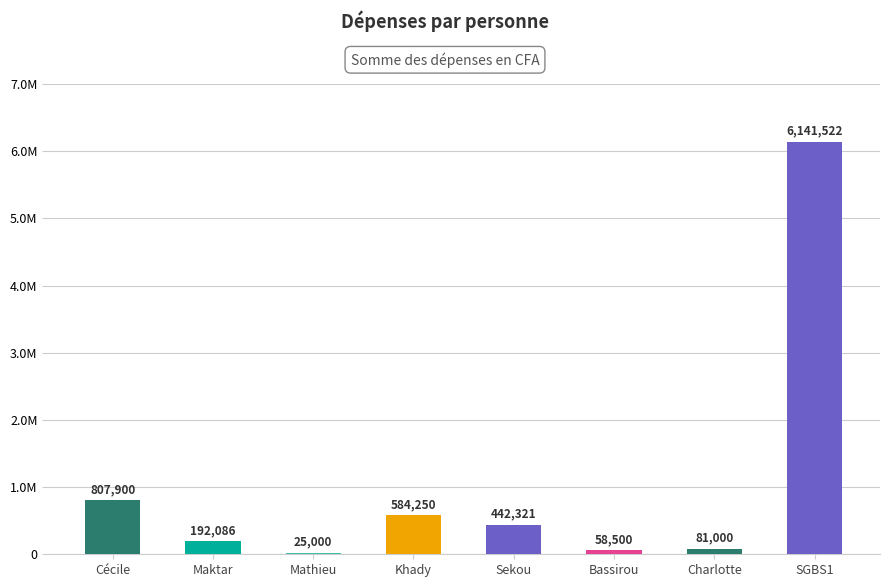

Between Cécile and SGBS1, which is larger?

SGBS1